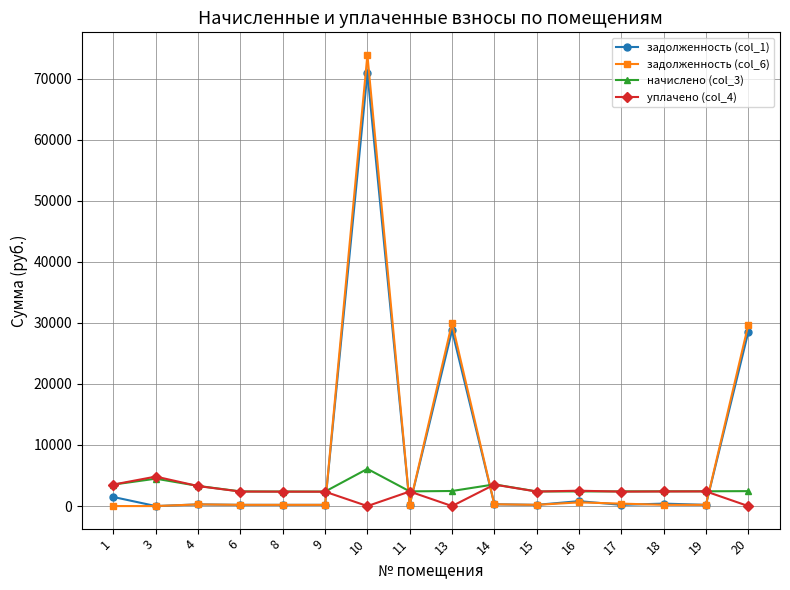

True or false: уплачено (col_4) and задолженность (col_1) cross at least once.

True